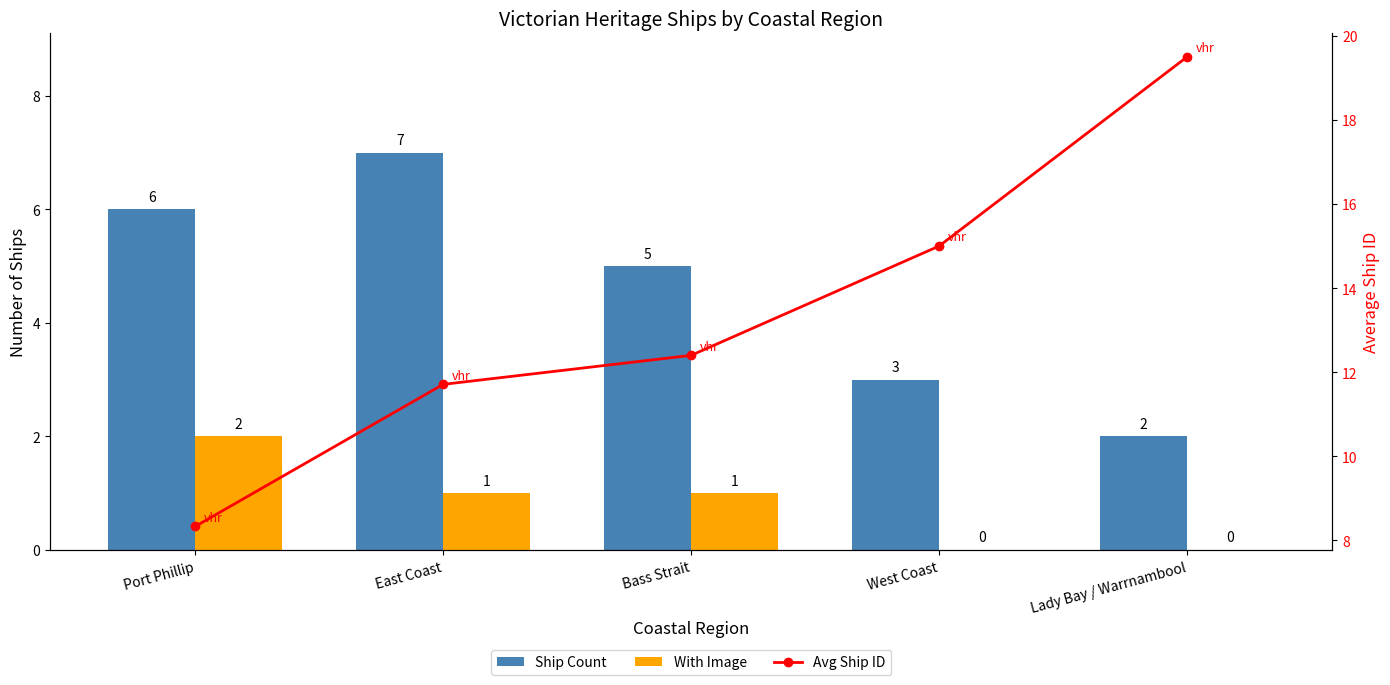

Are the bars horizontal?

No